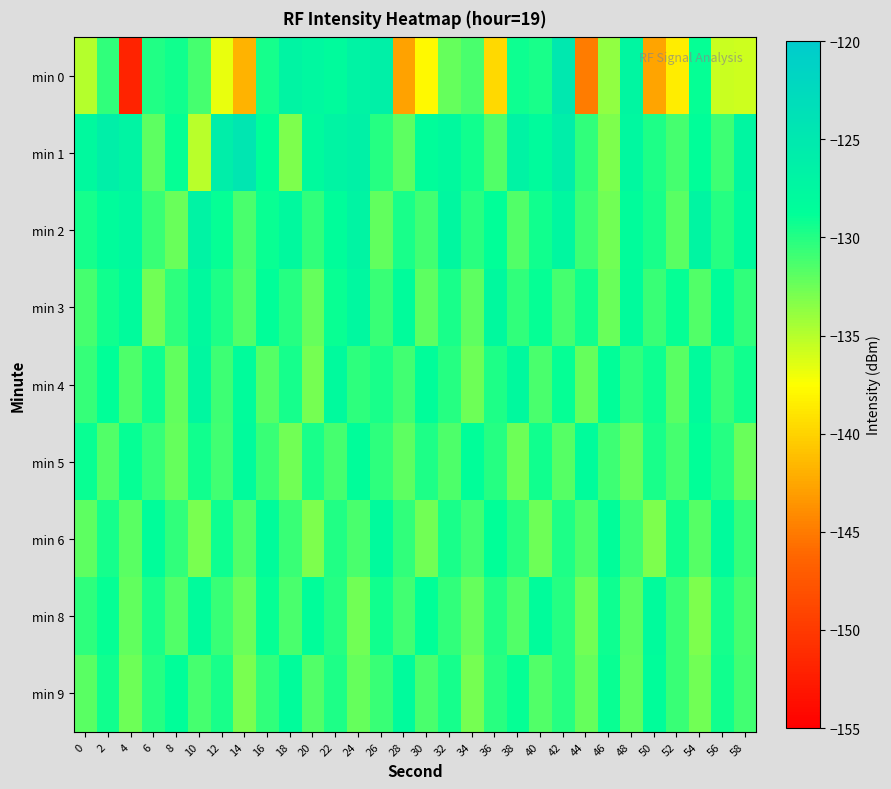

What is the difference between the highest and lowest values at 6?

4.0